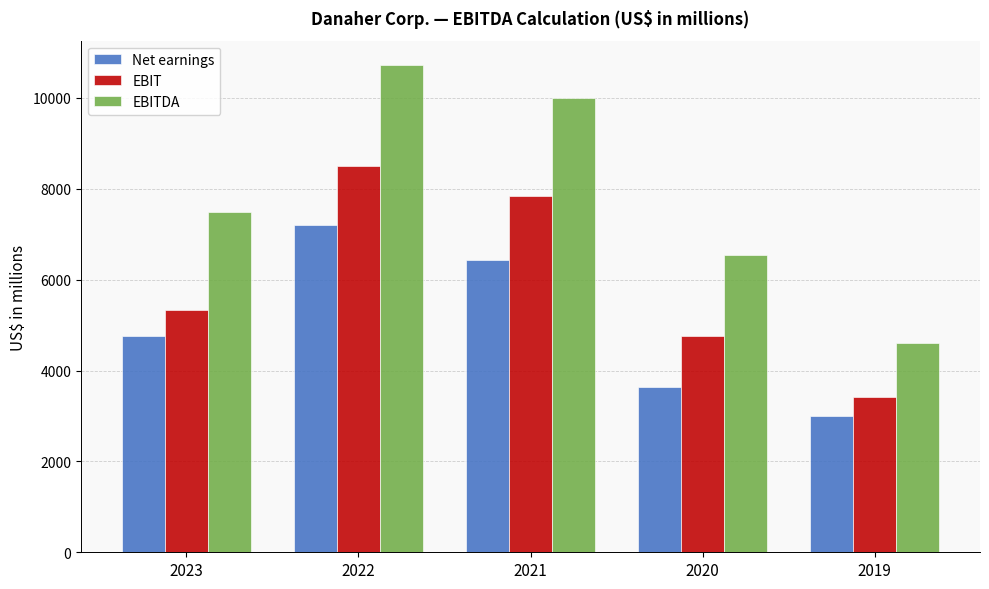

Read the EBIT value at 2020, to the nearest 100.

4800